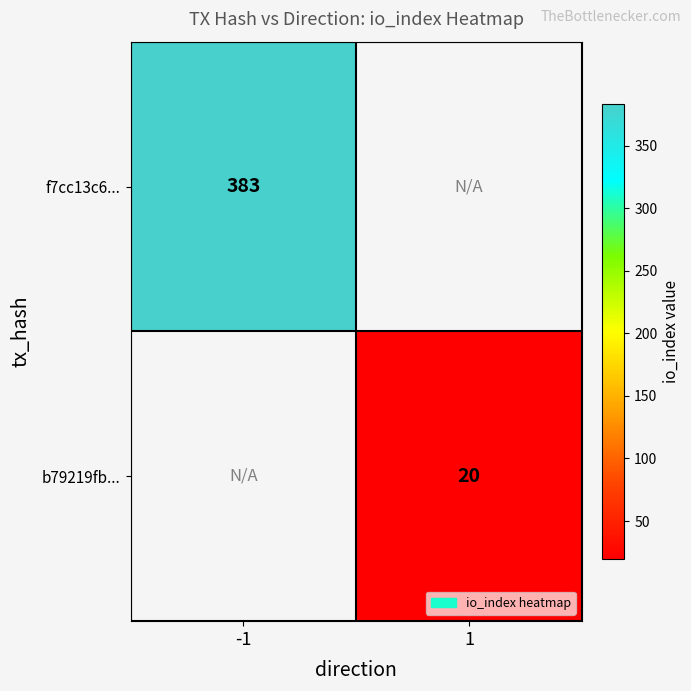

Is the value of b79219fb... at 1 greater than the value of f7cc13c6... at -1?

No